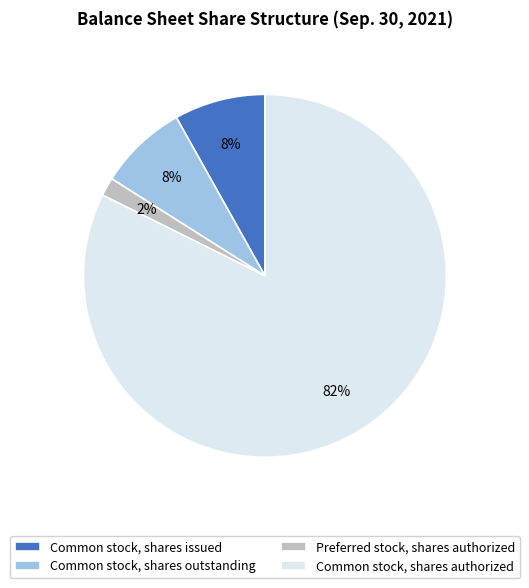

Combined, do Preferred stock, shares authorized and Common stock, shares outstanding account for over 50%?

No